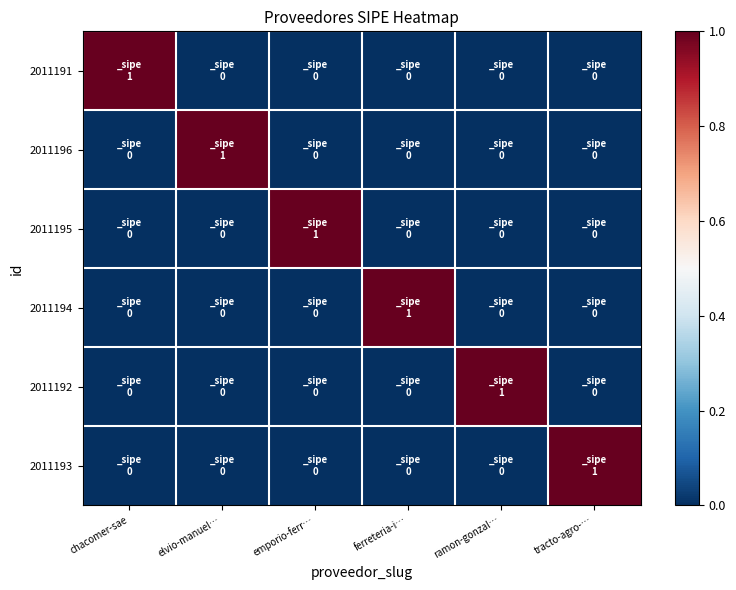

Rank the series at ramon-gonzal… from lowest to highest value.

2011191, 2011196, 2011195, 2011194, 2011193, 2011192